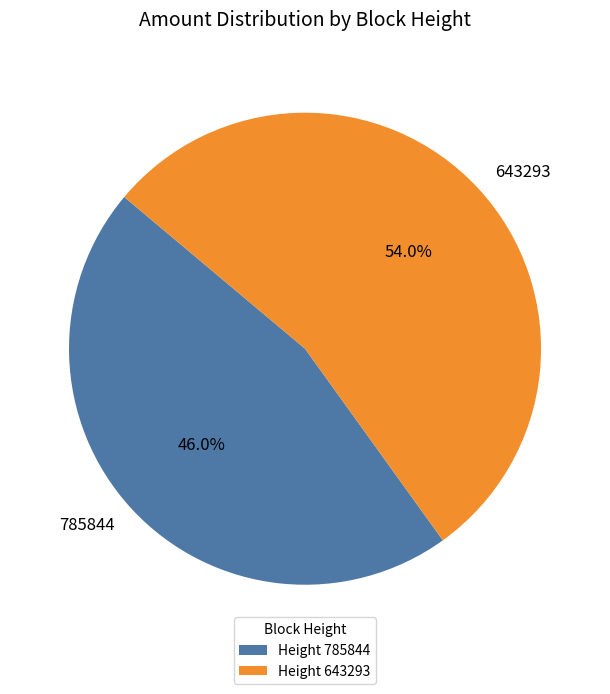

How much of the chart is everything except 643293?

46.0%